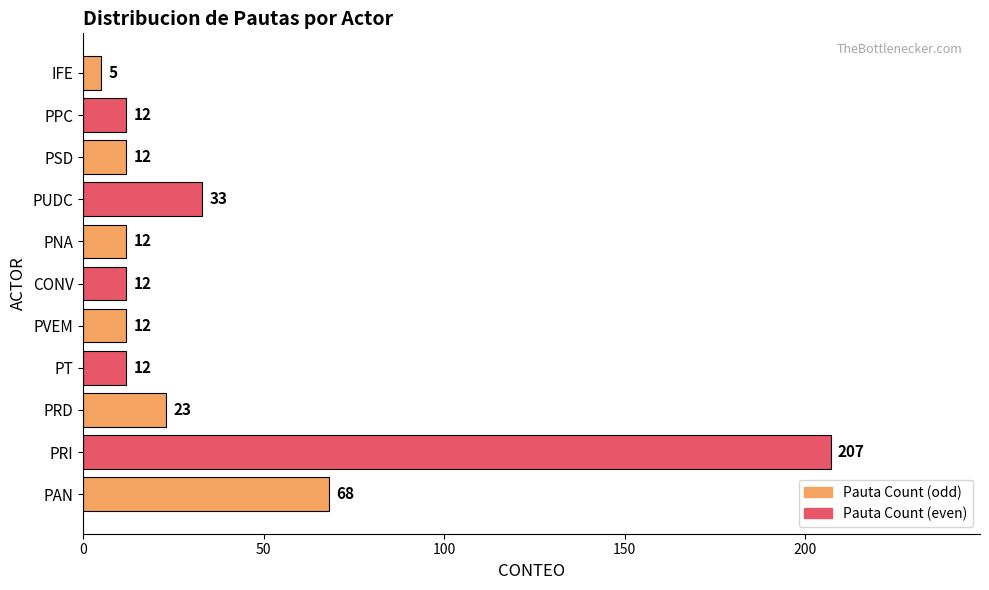

Reading bottom to top, what are all the values shown in this chart?

68	207	23	12	12	12	12	33	12	12	5